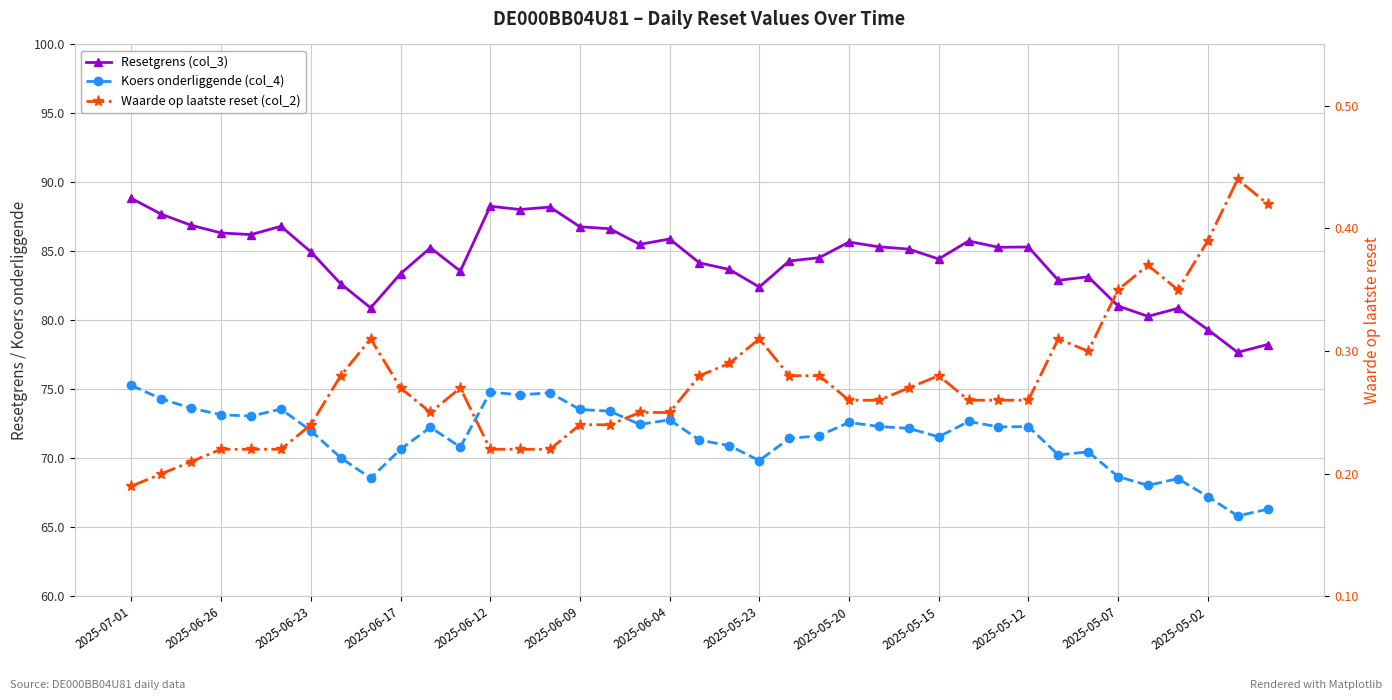

True or false: Resetgrens (col_3) and Waarde op laatste reset (col_2) intersect in this chart.

False